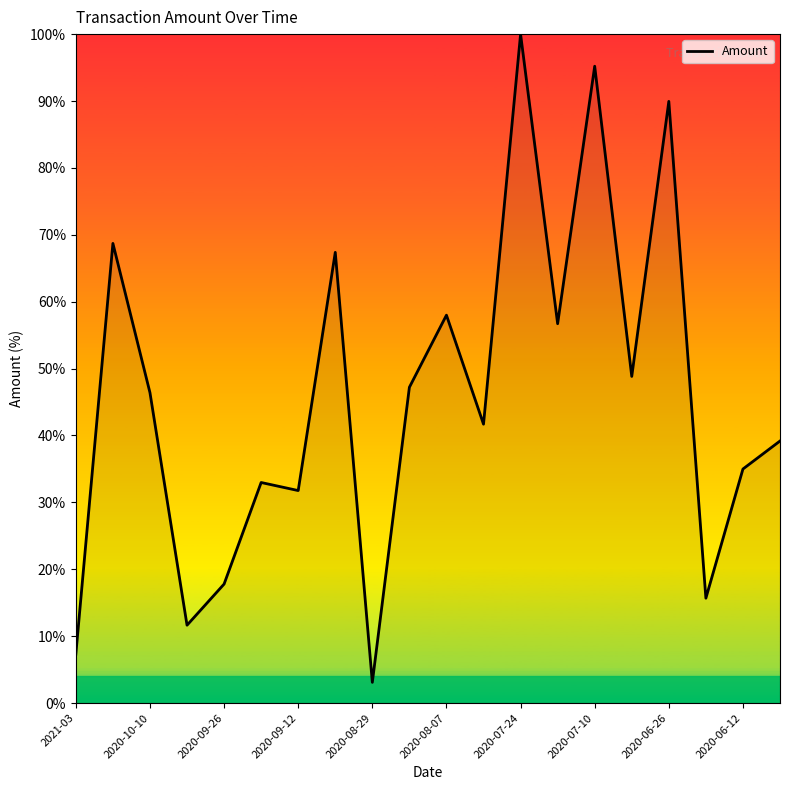

What is the maximum value shown in the chart?

100.0